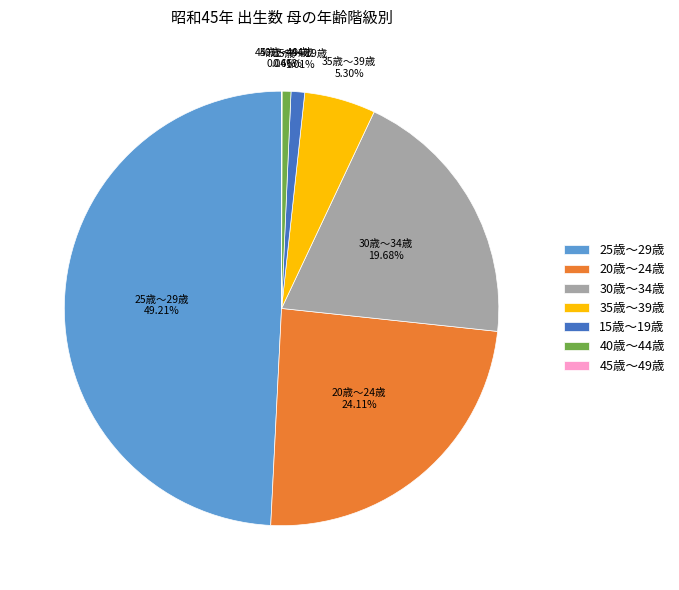

Which has a higher value, 20歳～24歳 or 40歳～44歳?

20歳～24歳